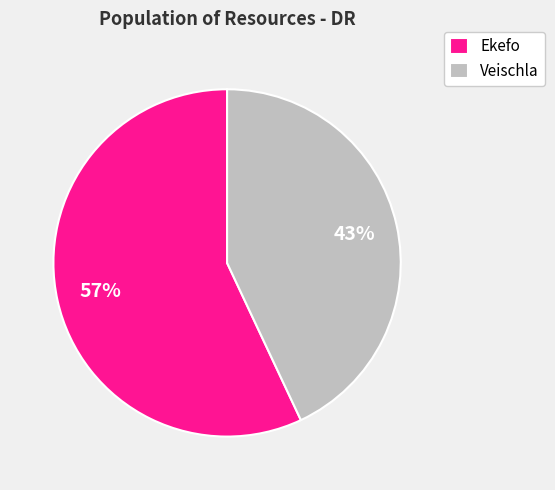

Which slice is the largest?

Ekefo